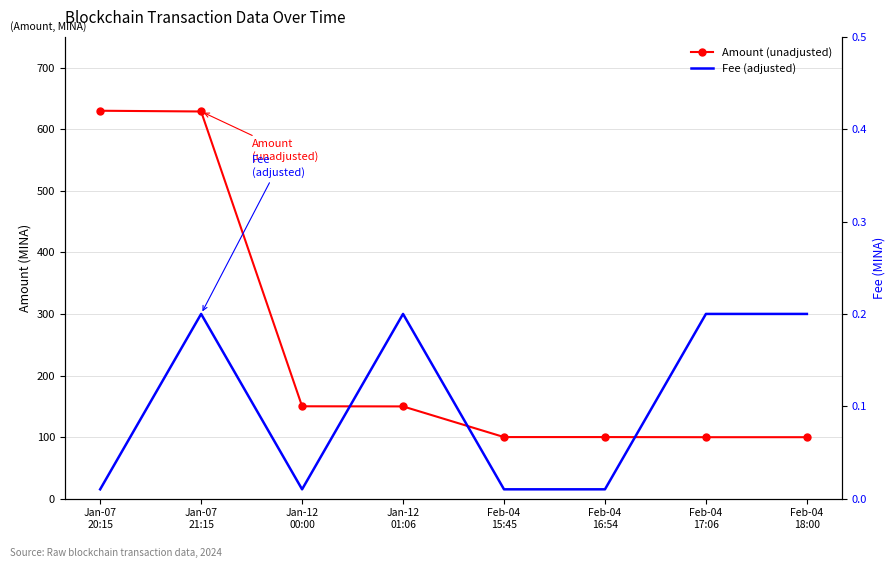

Count the number of categories in the chart.

8